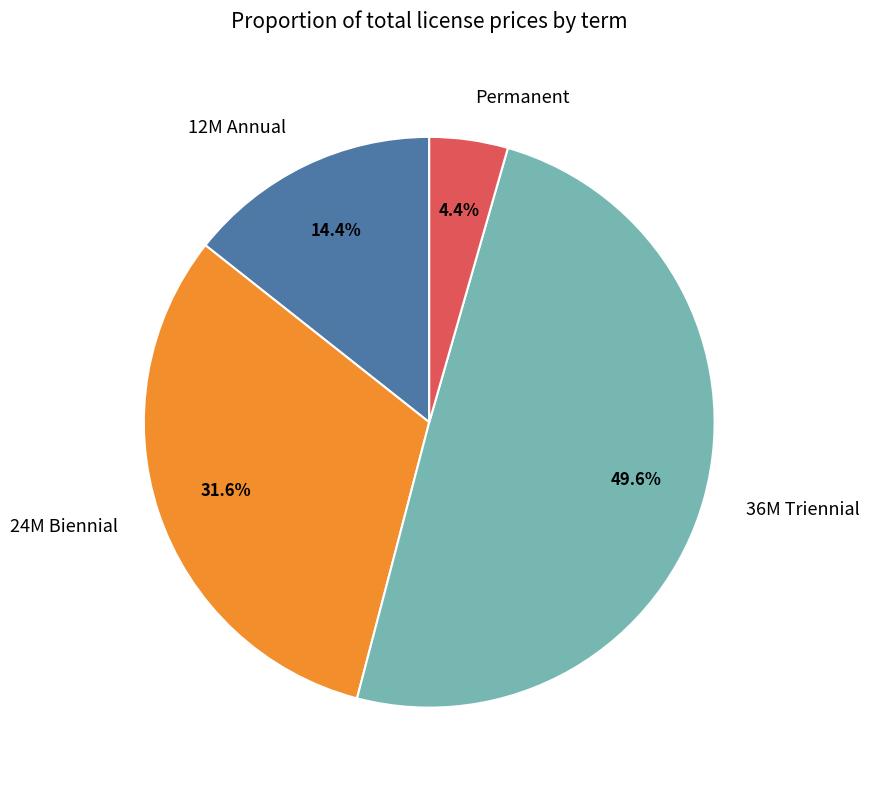

What percentage is NOT represented by Permanent?

95.6%